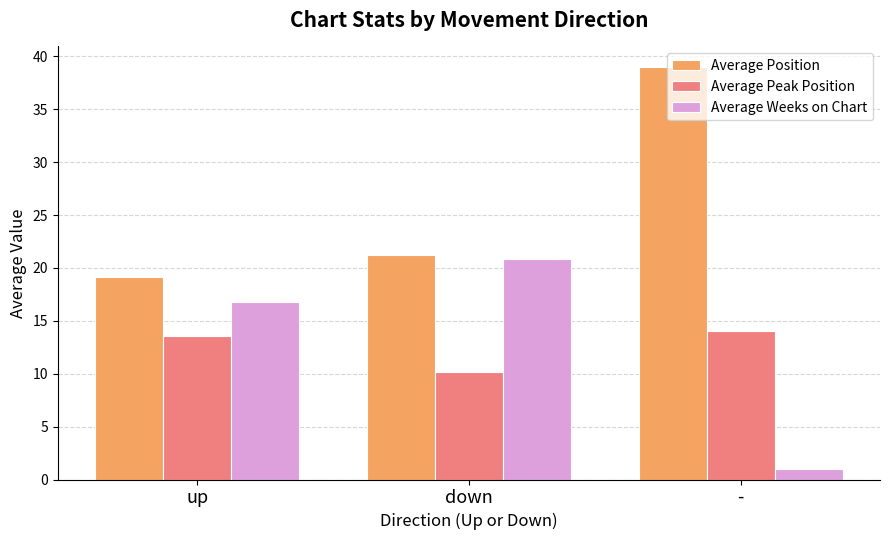

What is the difference between the highest and lowest values at up?

5.6